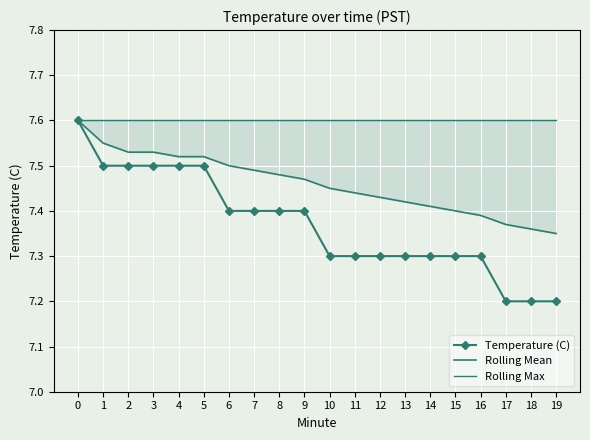

True or false: Rolling Mean and Rolling Max cross at least once.

False